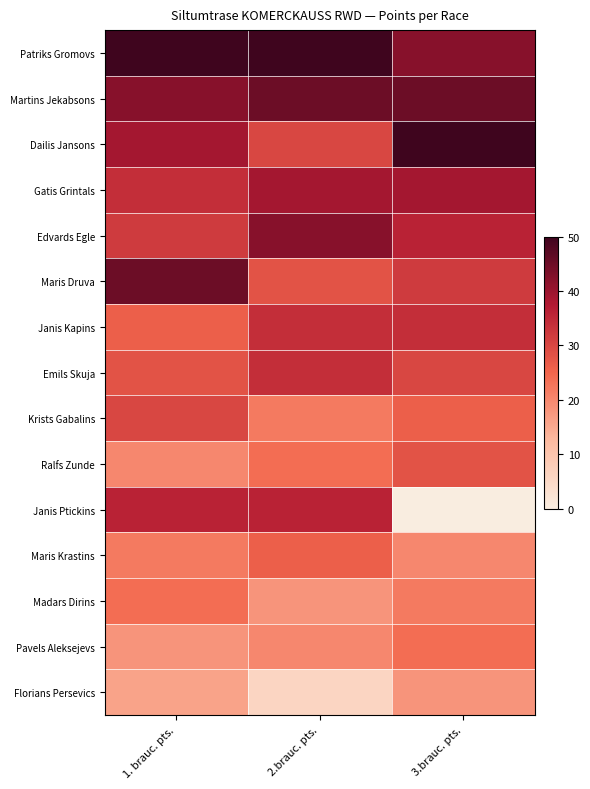

Between 1. brauc. pts. and 3.brauc. pts., which series saw the biggest shift?

Janis Ptickins